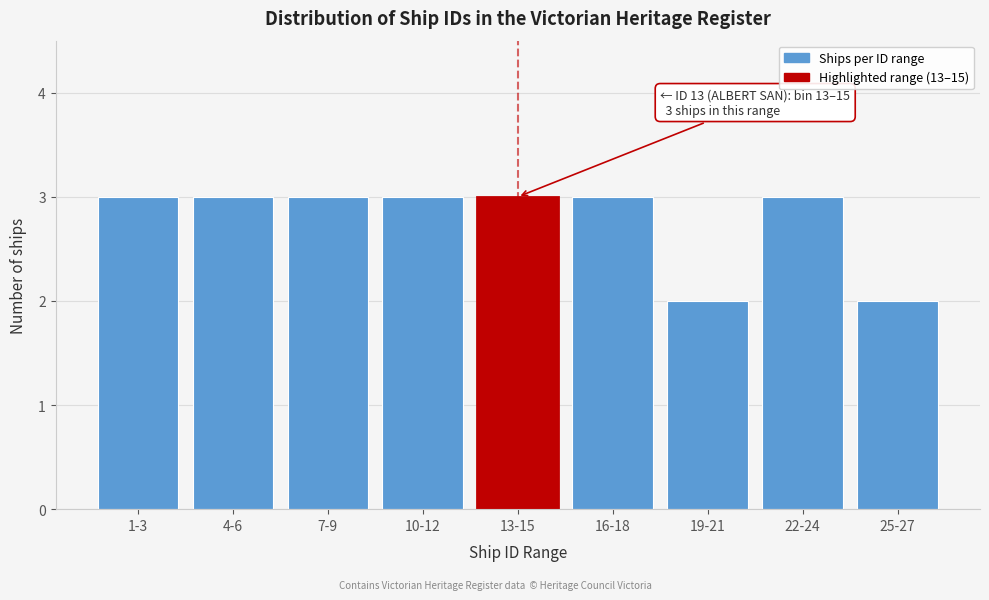

Reading left to right, transcribe all the data shown in this chart.

1-3=3	4-6=3	7-9=3	10-12=3	13-15=3	16-18=3	19-21=2	22-24=3	25-27=2